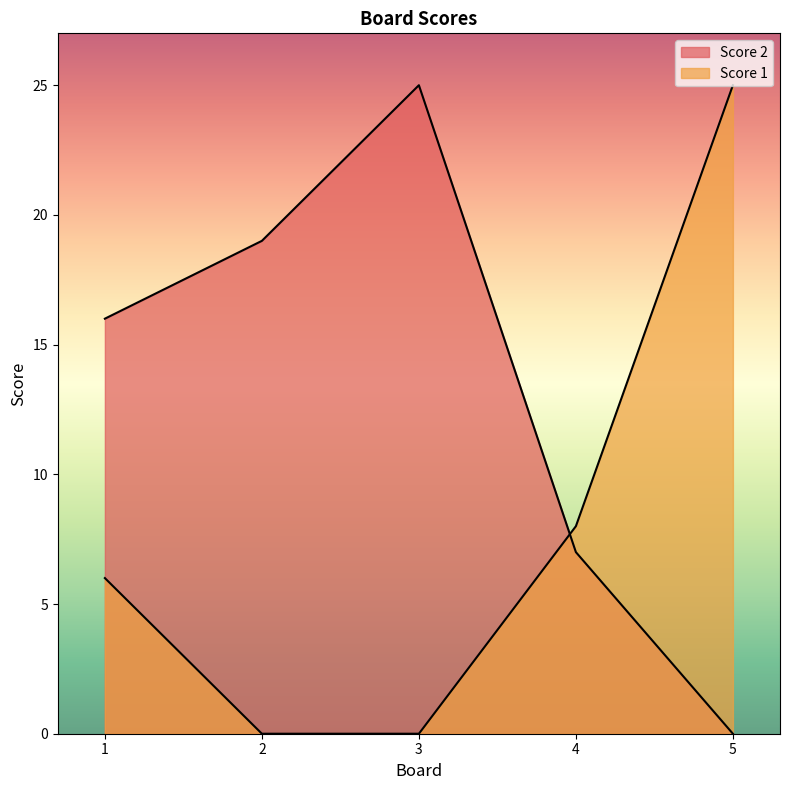

Which category has the highest value in the Score 2 series?

3